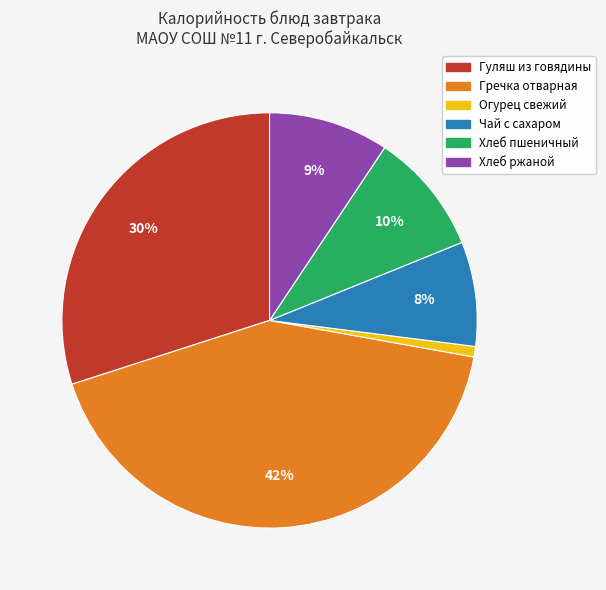

To the nearest percent, what is the difference between the Гречка отварная and Чай с сахаром slice percentages?

34%